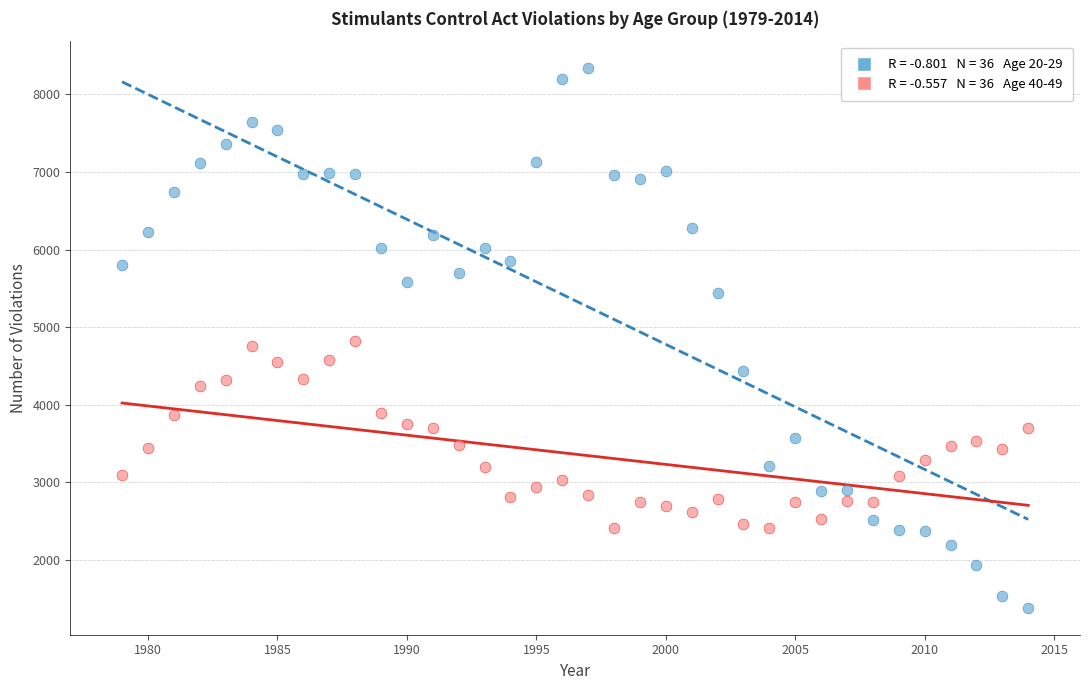

Across all data points, what is the range of X values (max minus min)?

35